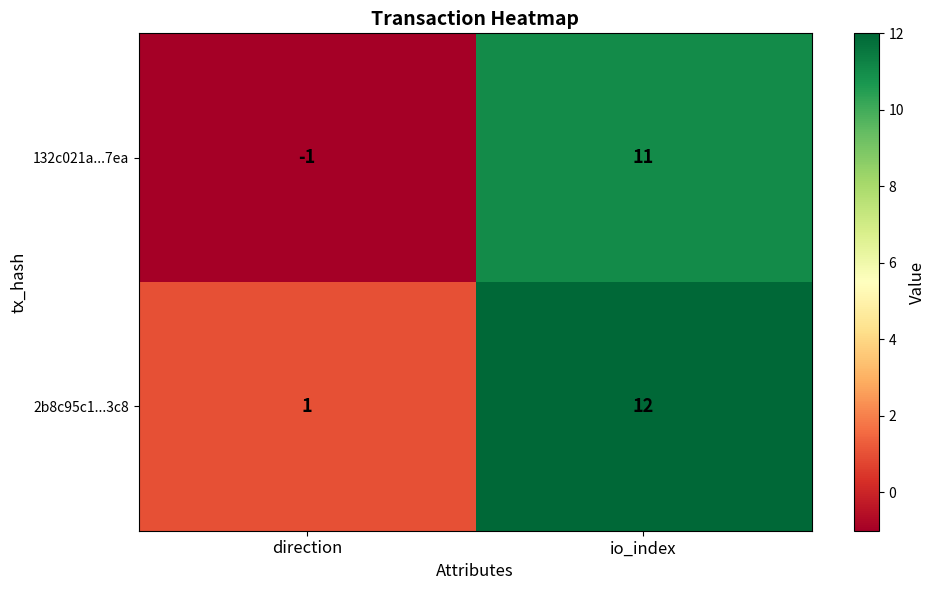

Reading left to right, transcribe all the data shown in this chart.

132c021a...7ea: direction=-1	io_index=11
2b8c95c1...3c8: direction=1	io_index=12